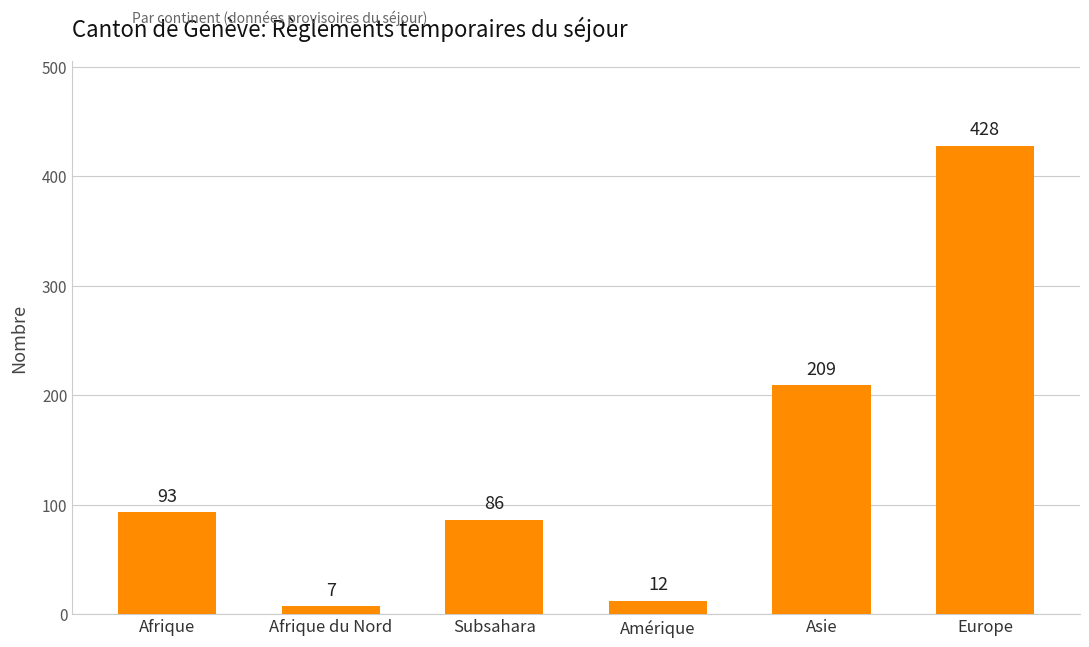

List the labels in order of value, smallest first.

Afrique du Nord, Amérique, Subsahara, Afrique, Asie, Europe